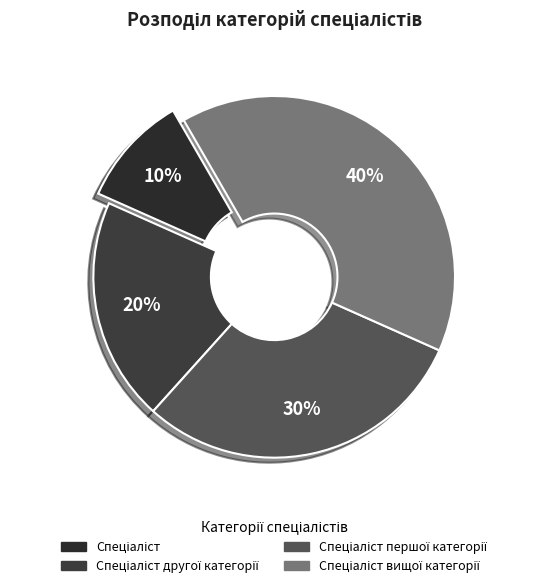

Count the number of slices in the pie.

4